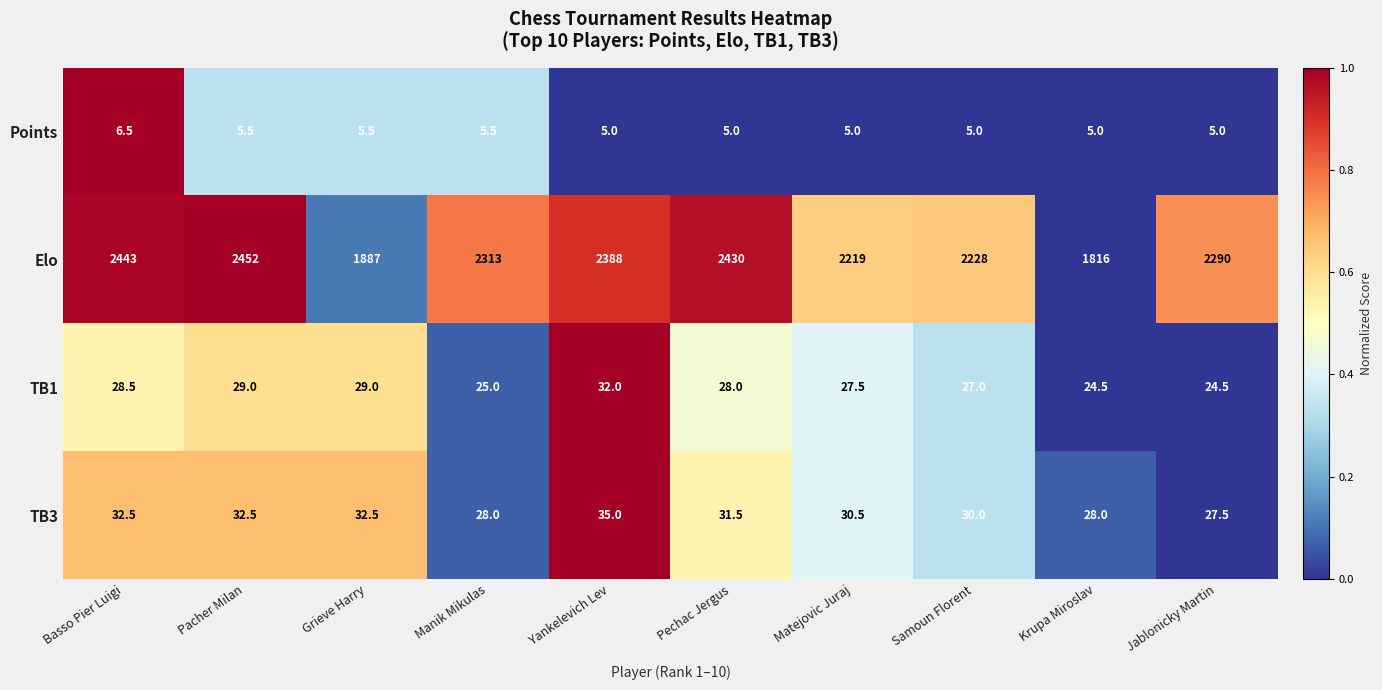

Is the value of TB1 at Pacher Milan greater than the value of Points at Grieve Harry?

Yes